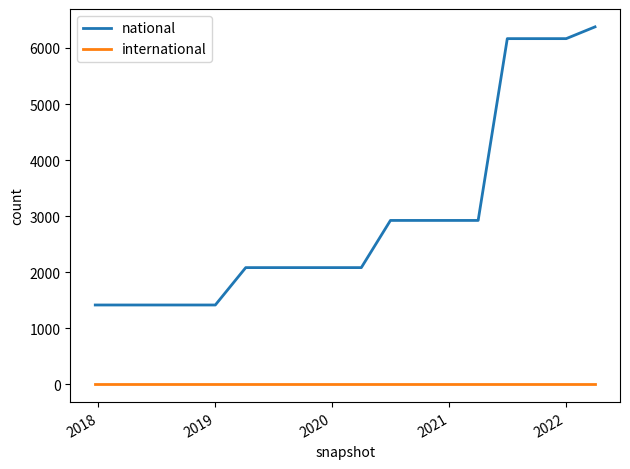

True or false: international and national intersect in this chart.

False